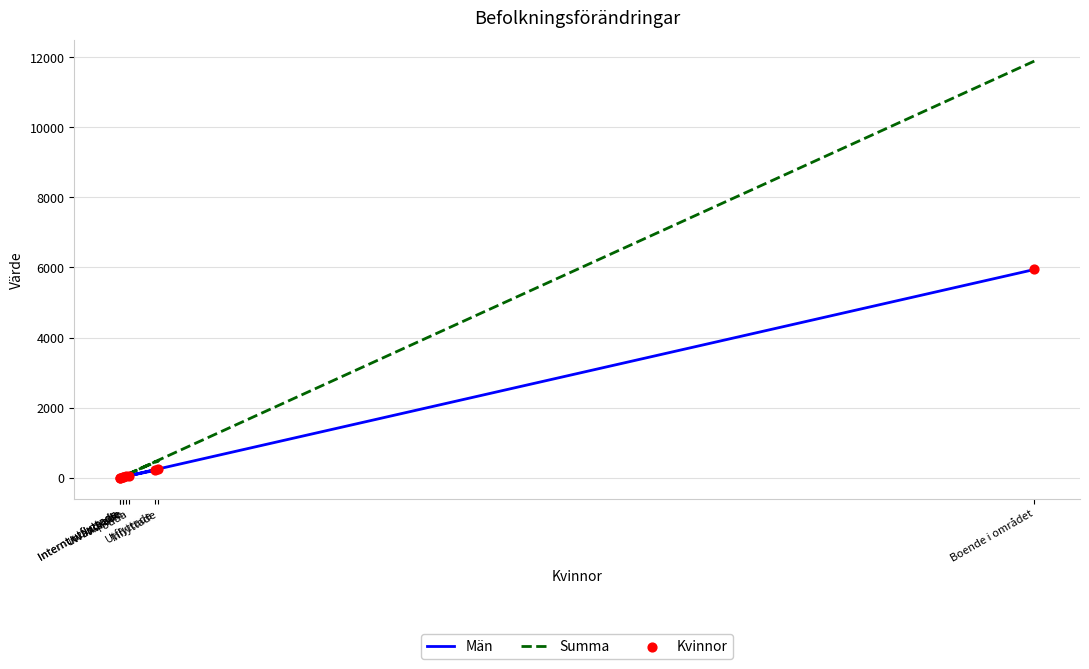

At how many categories does at least one series exceed 1808?

1